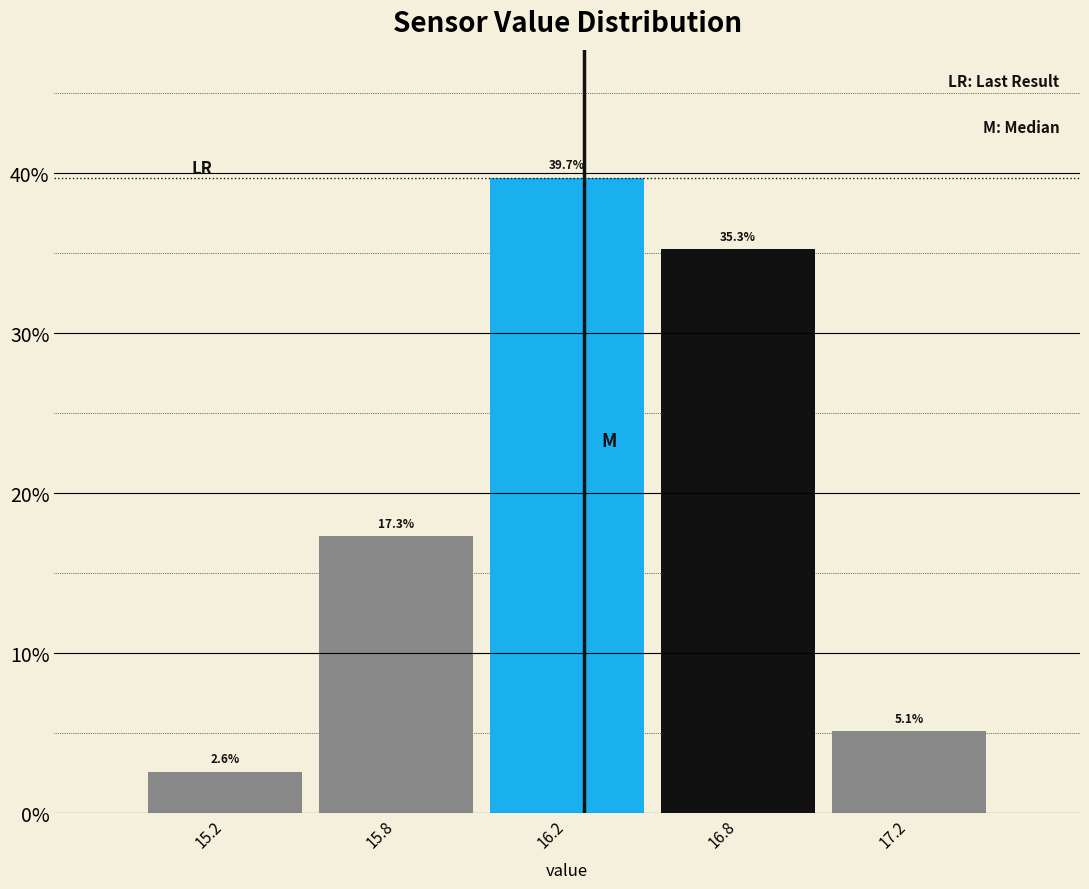

Reading right to left, transcribe all the data shown in this chart.

5.1	35.3	39.7	17.3	2.6